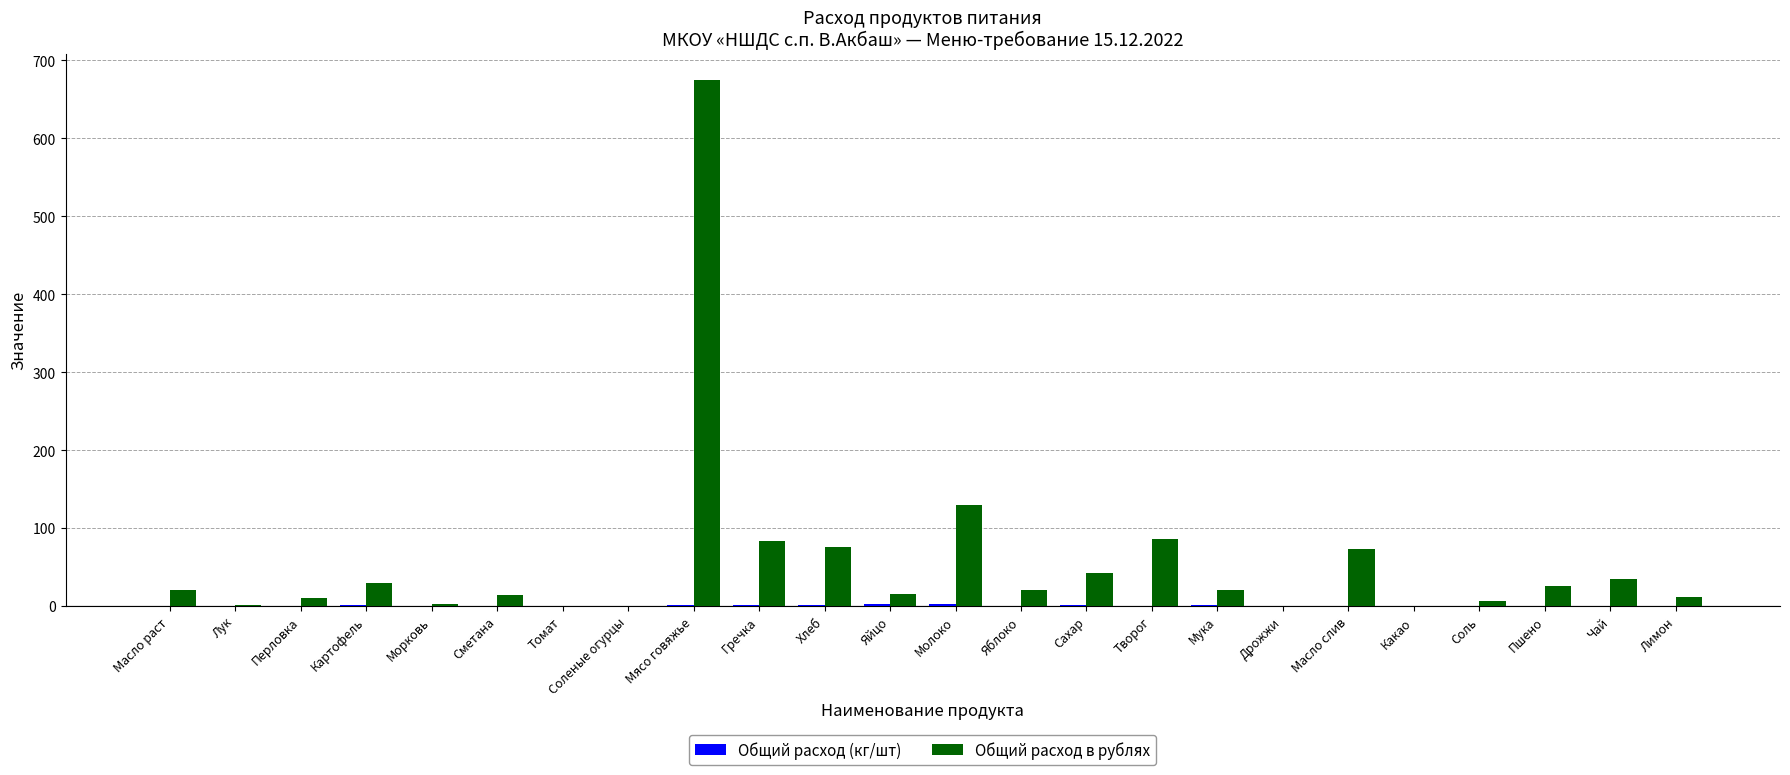

The value of Общий расход в рублях at Масло раст is 21.0. True or false?

True